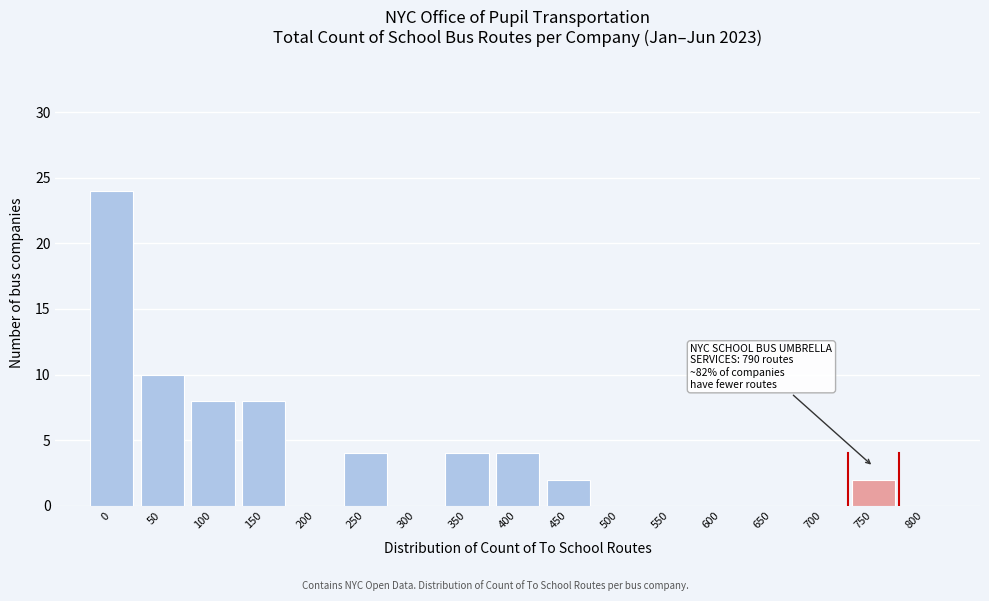

Reading right to left, list all the values displayed in this chart.

800=0	750=2	700=0	650=0	600=0	550=0	500=0	450=2	400=4	350=4	300=0	250=4	200=0	150=8	100=8	50=10	0=24